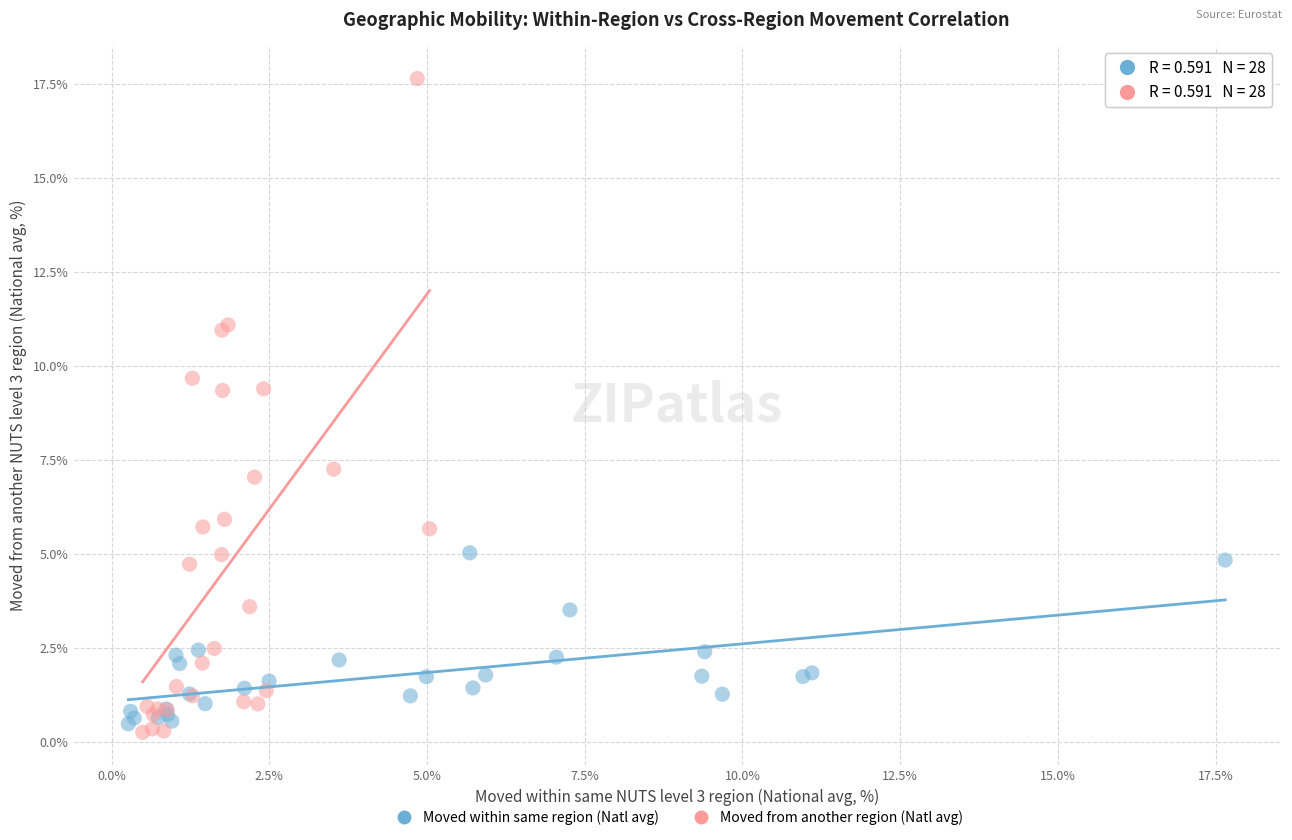

Which series reaches the maximum Y coordinate?

Moved from another region (Natl avg)